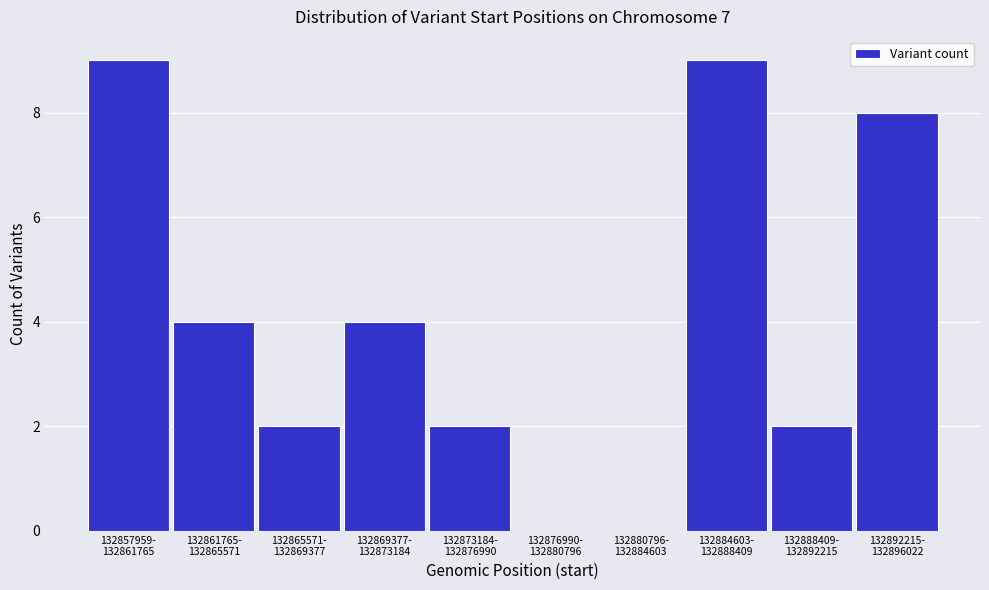

What is the greatest value displayed?

9